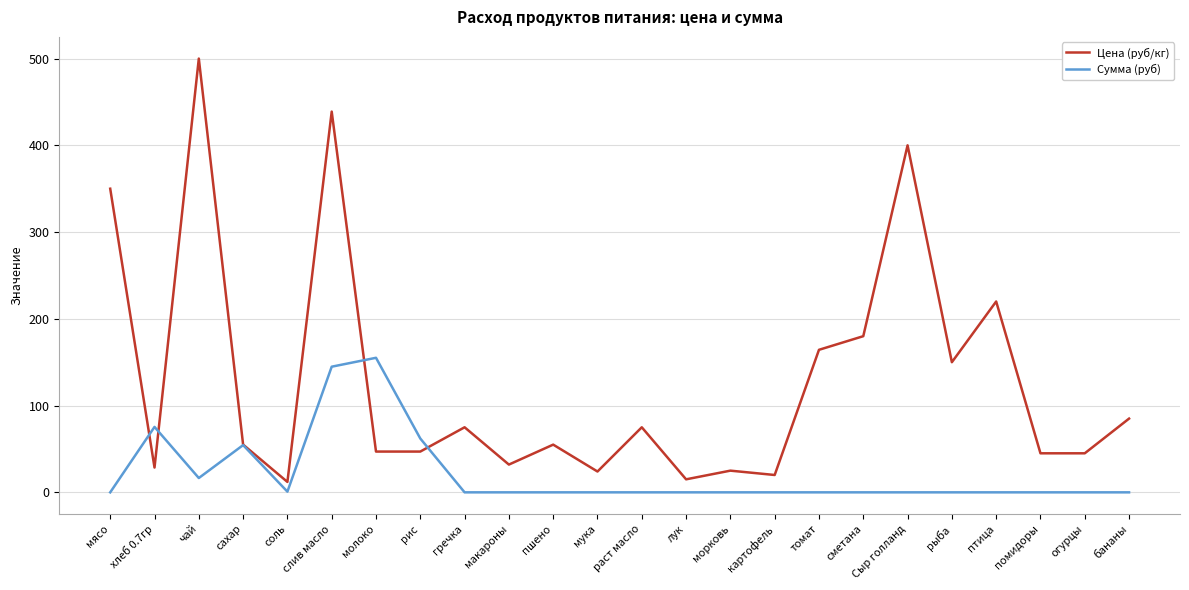

At which category does the chart reach its peak across all series?

чай